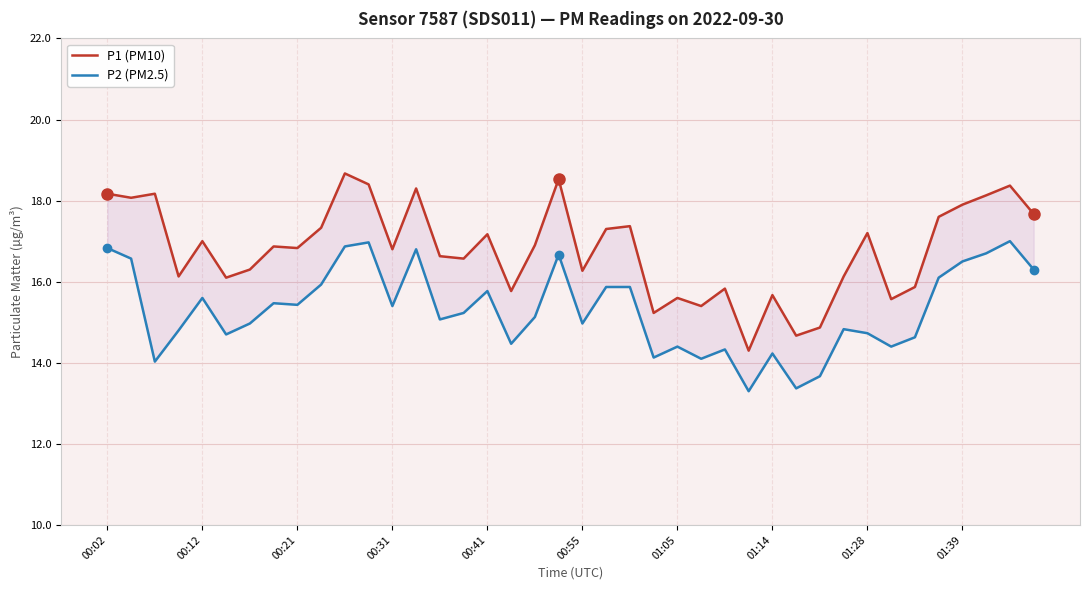

What is the difference between the highest and lowest values at 01:39?

1.4